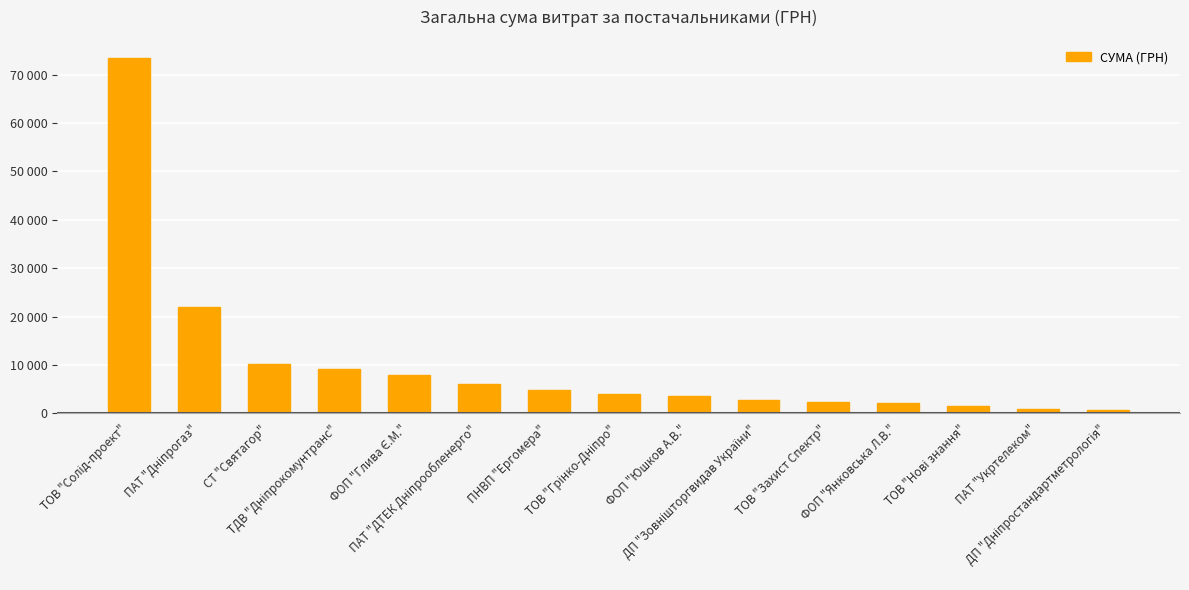

What is the change in value from ТОВ "Захист Спектр" to ДП "Дніпростандартметрологія"?

-1735.0